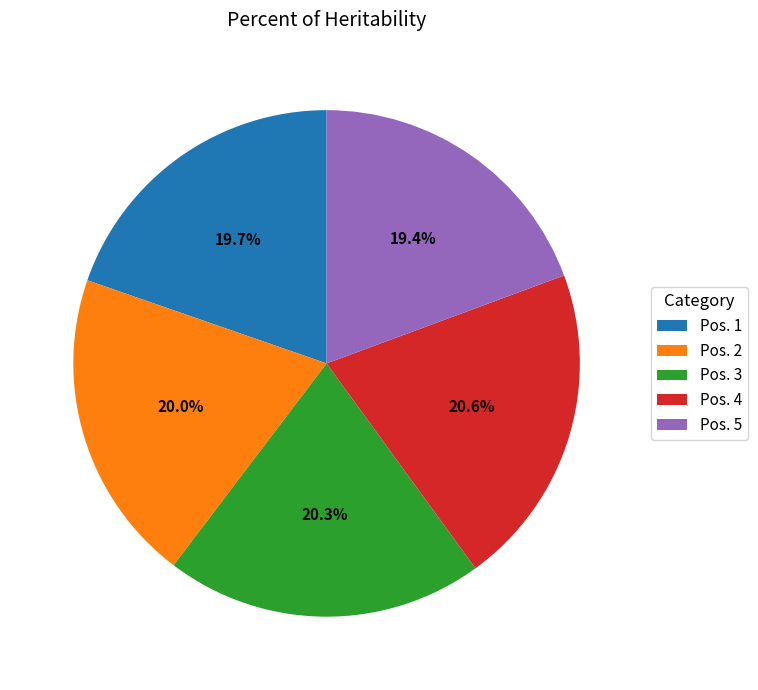

What is the ratio of the value at Pos. 5 to the value at Pos. 1?

1.0